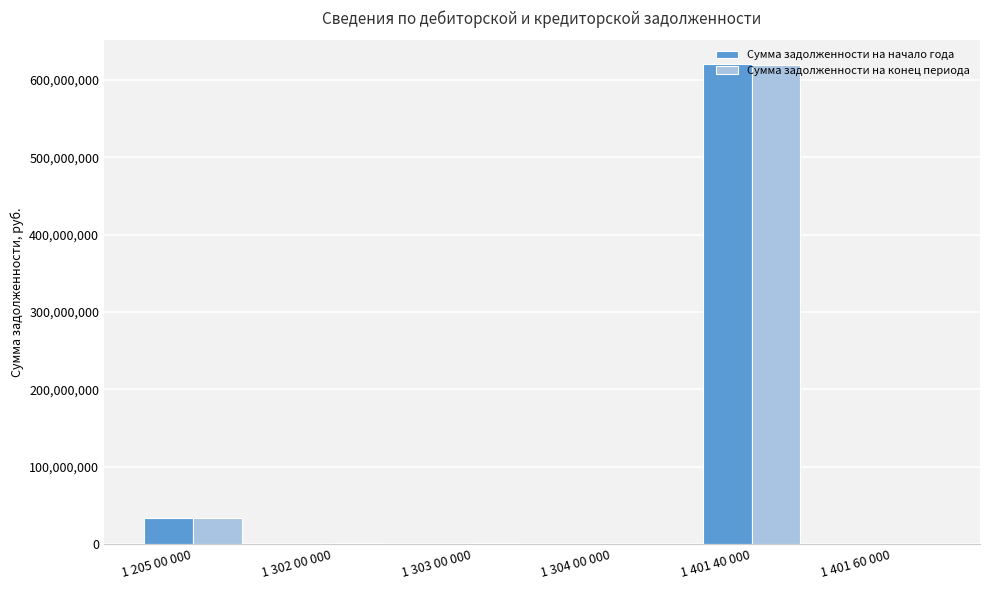

How many data points in Сумма задолженности на конец периода are above 1901996?

3